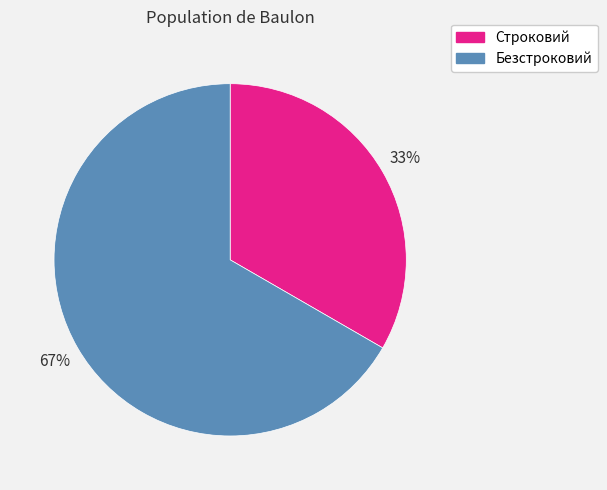

To the nearest percent, what is the combined percentage of Строковий and Безстроковий?

100%